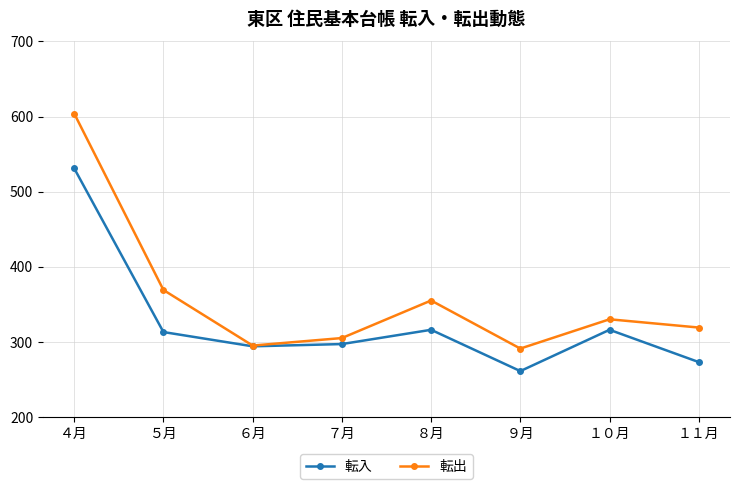

Rank the series by their maximum value, from highest to lowest.

転出, 転入